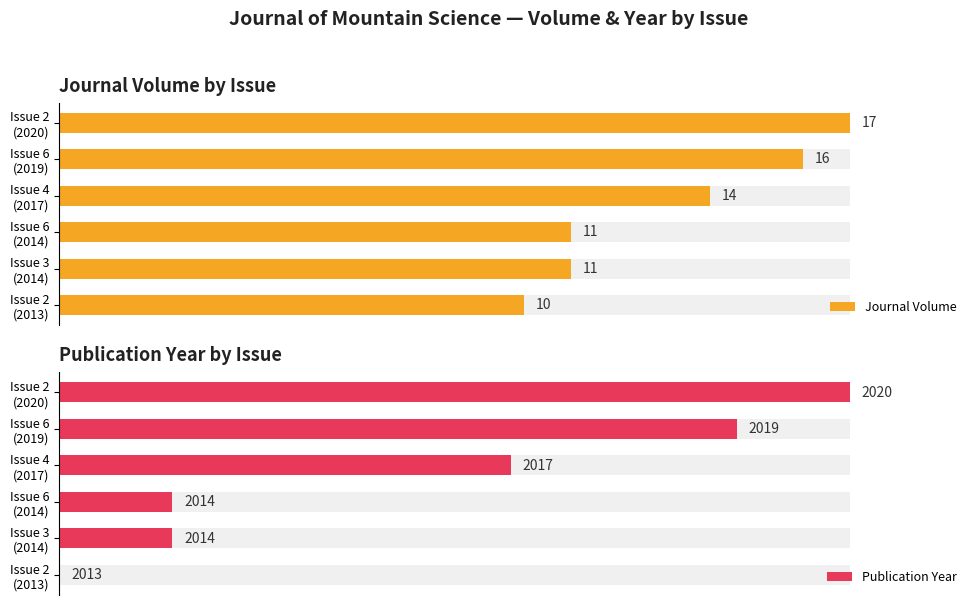

How many data points does each series have?

6